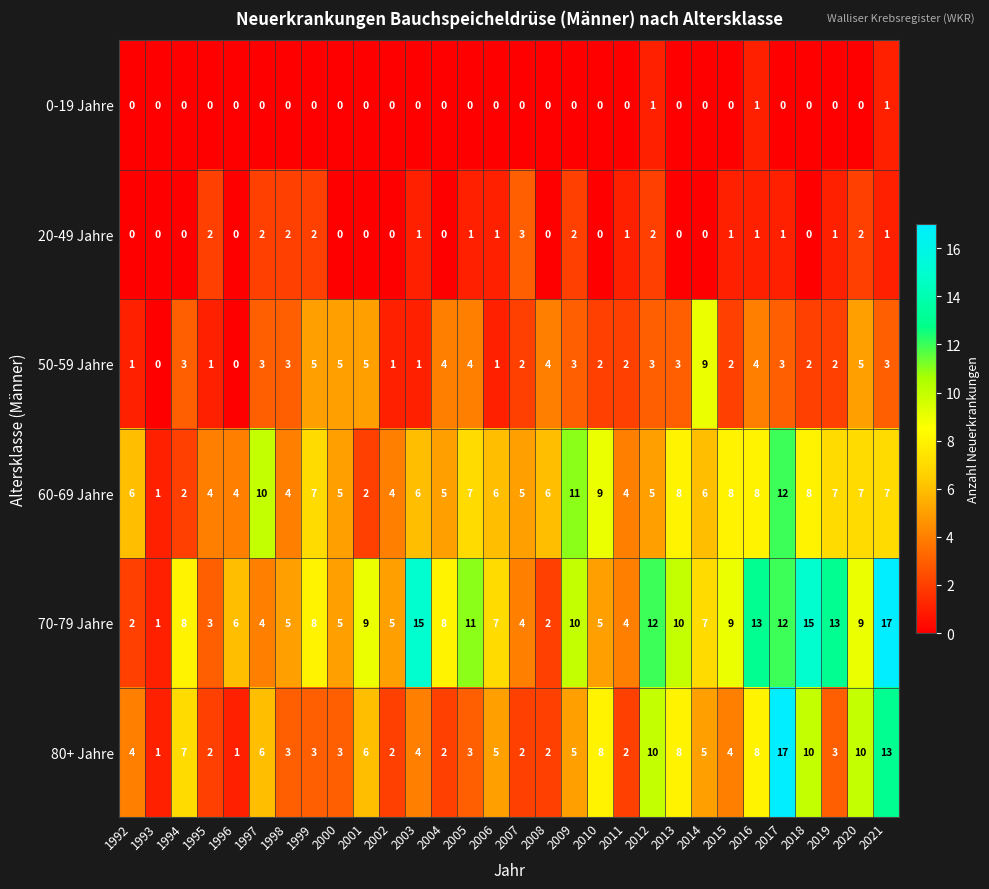

Is it true that 70-79 Jahre equals 9 at 2015?

True